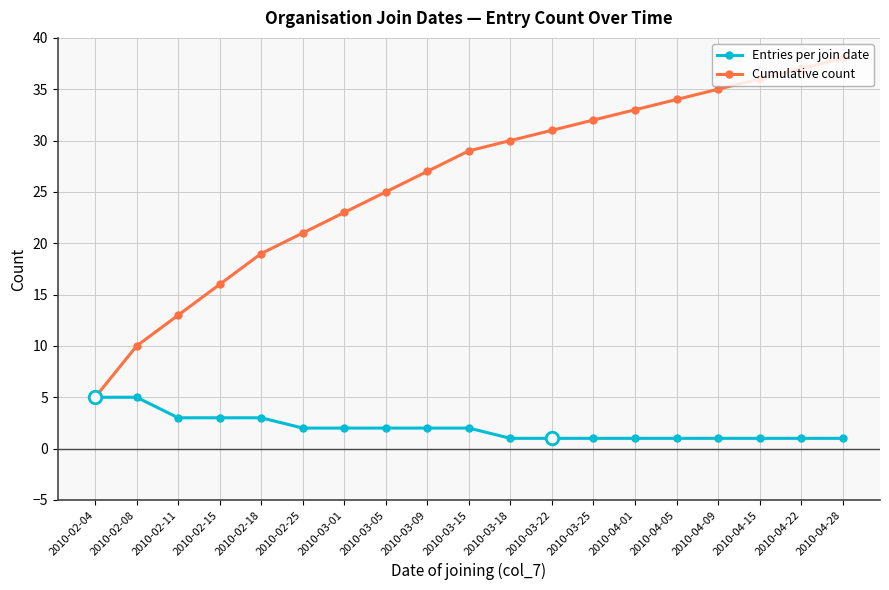

At how many categories does at least one series exceed 2?

19